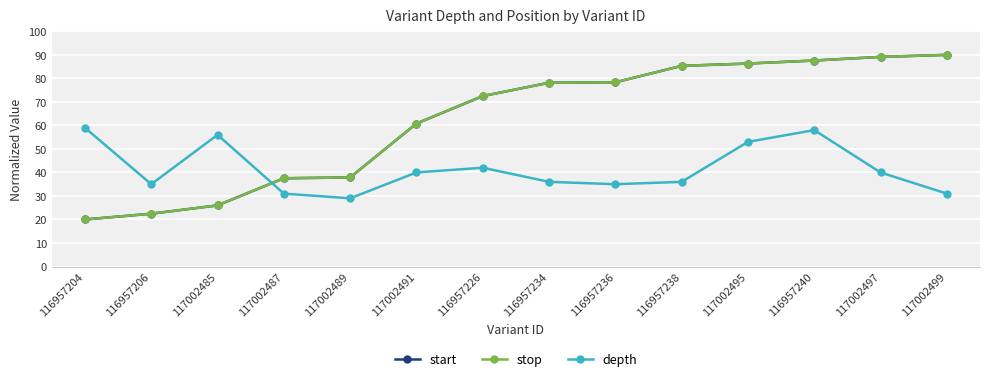

Is it true that start equals 37.9 at 117002489?

True